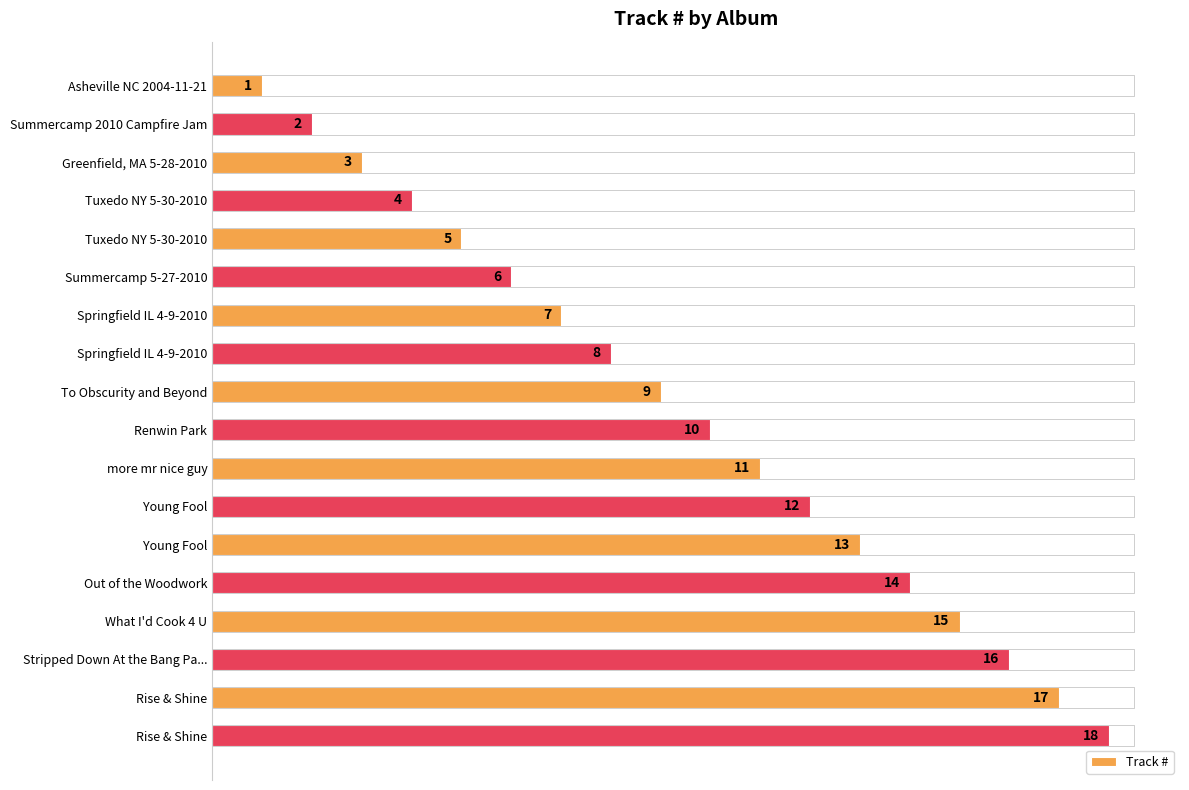

What is the difference between the values at more mr nice guy and Out of the Woodwork?

3